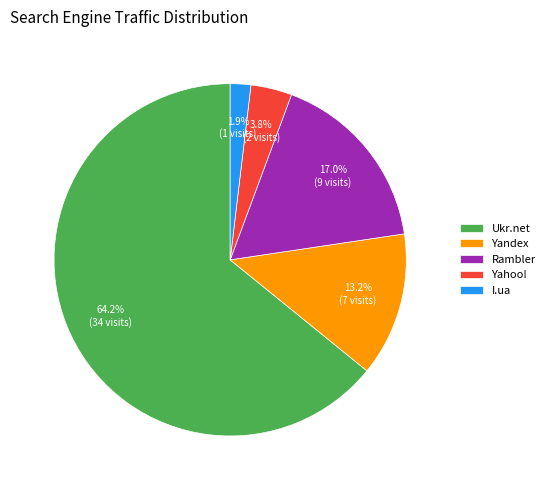

Is it true that Rambler is 23% of the pie?

False